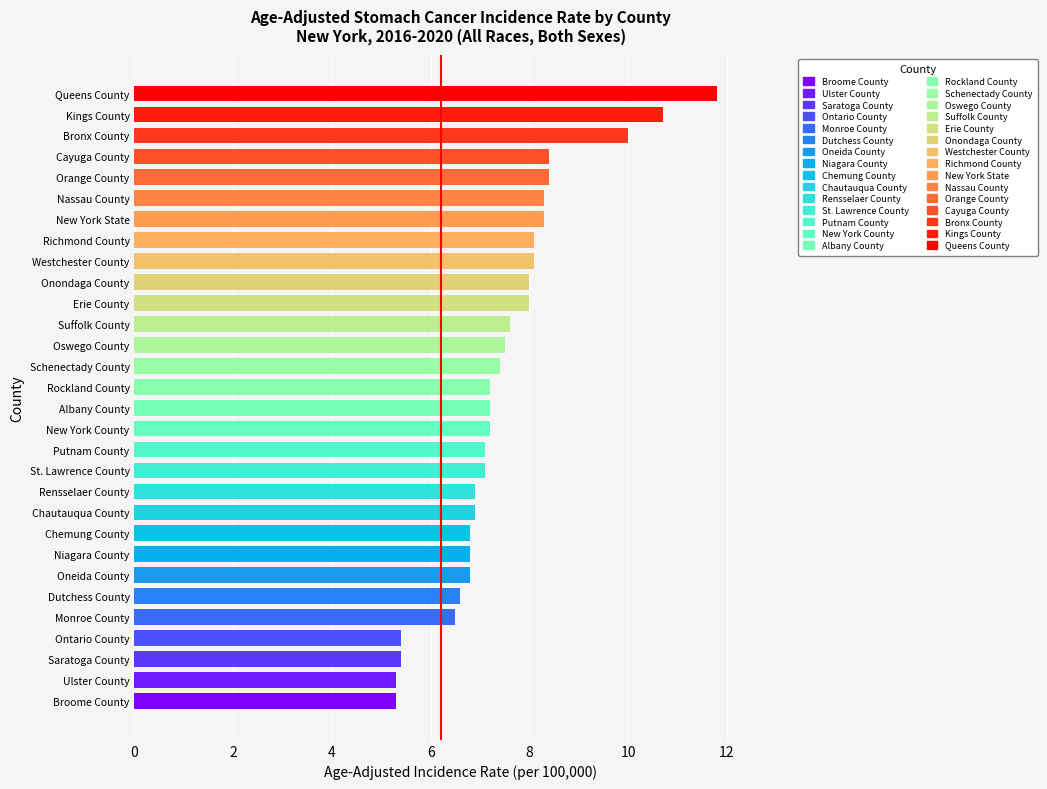

How many bars are there in total?

30